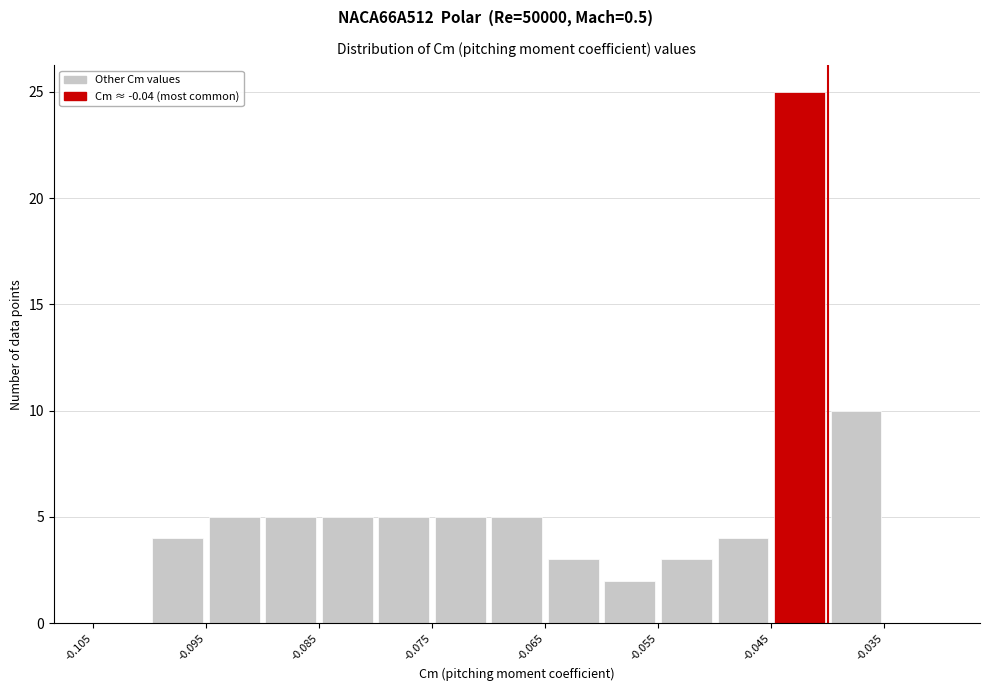

Reading left to right, list every bar in this chart as the range it spans on the x-axis followed by its height. The values are not printed on the chart, so give them approximately, as read against the axis.

-0.105 to -0.100: 0
-0.100 to -0.095: 4
-0.095 to -0.090: 5
-0.090 to -0.085: 5
-0.085 to -0.080: 5
-0.080 to -0.075: 5
-0.075 to -0.070: 5
-0.070 to -0.065: 5
-0.065 to -0.060: 3
-0.060 to -0.055: 2
-0.055 to -0.050: 3
-0.050 to -0.045: 4
-0.045 to -0.040: 25
-0.040 to -0.035: 10
-0.035 to -0.030: 0